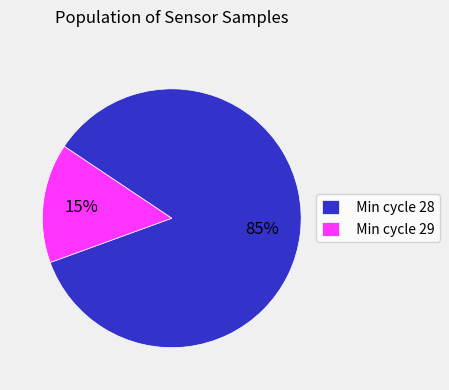

To the nearest percent, what is the average slice percentage?

50%